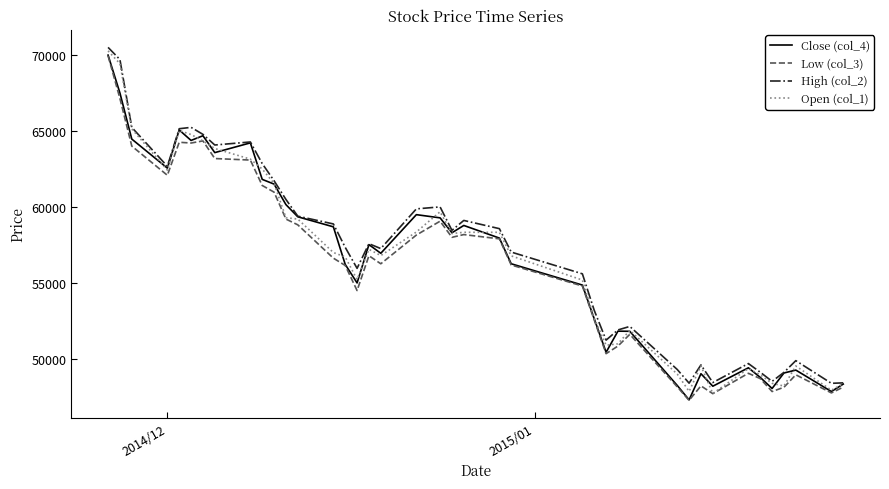

How many lines are shown in the chart?

4